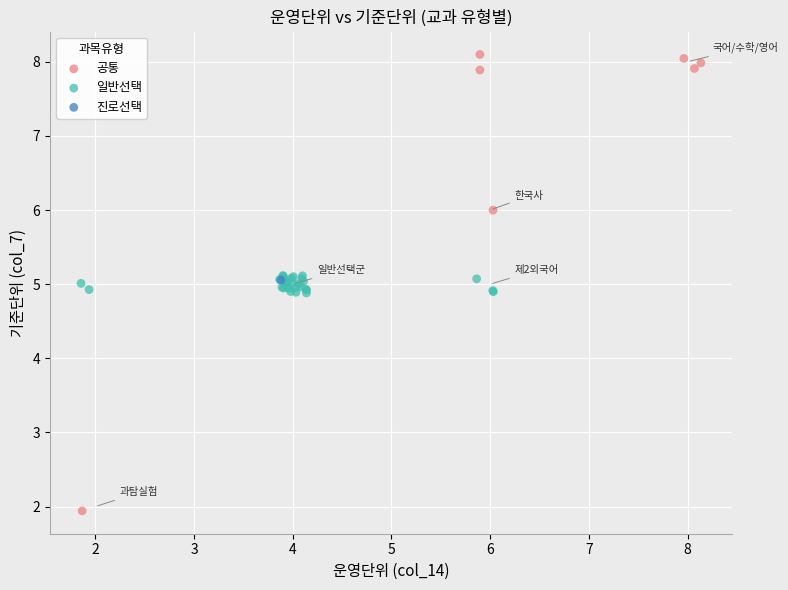

What are all the series names shown in the legend?

공통, 일반선택, 진로선택